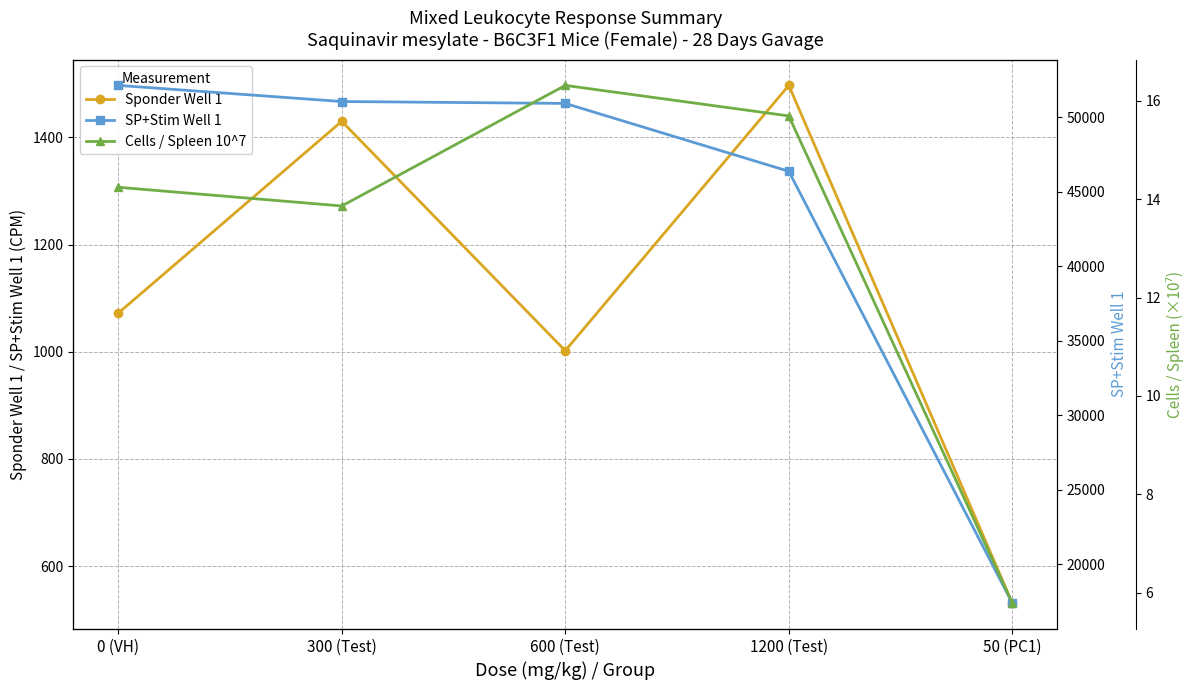

Reading left to right, list all the values displayed in this chart.

Sponder Well 1: 1072.0	1430.0	1002.0	1497.0	531.0
SP+Stim Well 1: 52124.0	51043.0	50916.0	46363.0	17396.0
Cells / Spleen 10^7: 14.2	13.9	16.3	15.7	5.8